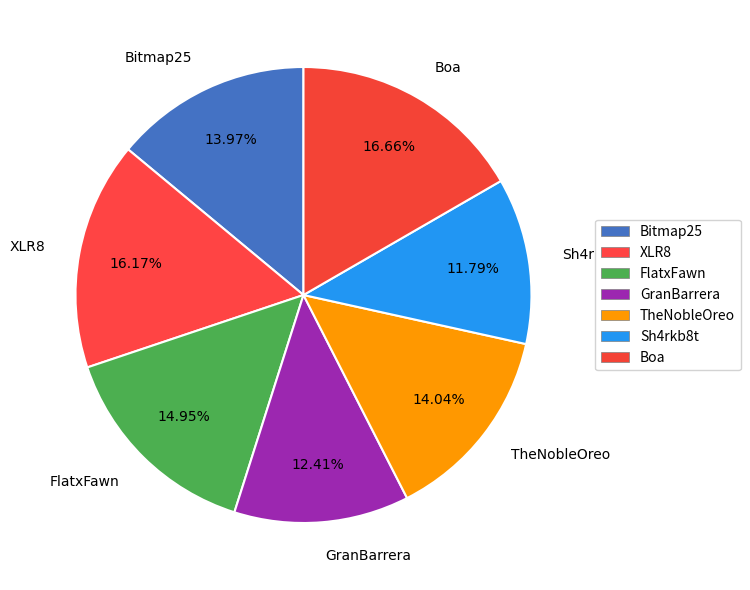

To the nearest percent, what is the difference between the largest and smallest slice percentages?

5%